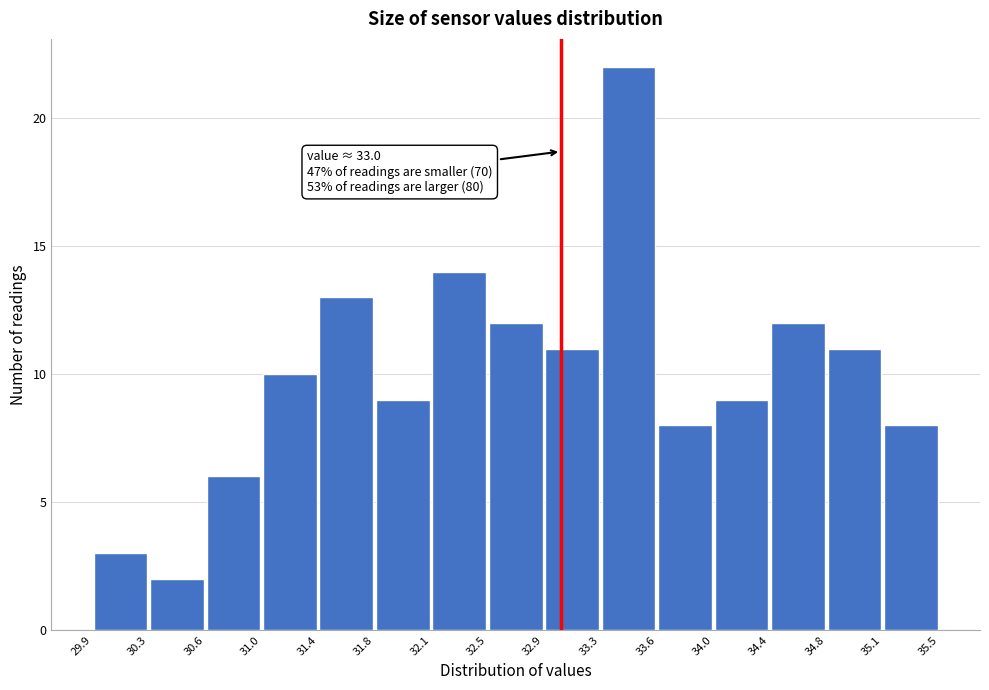

Over which range of the x-axis is the bar tallest?

33.3 to 33.6